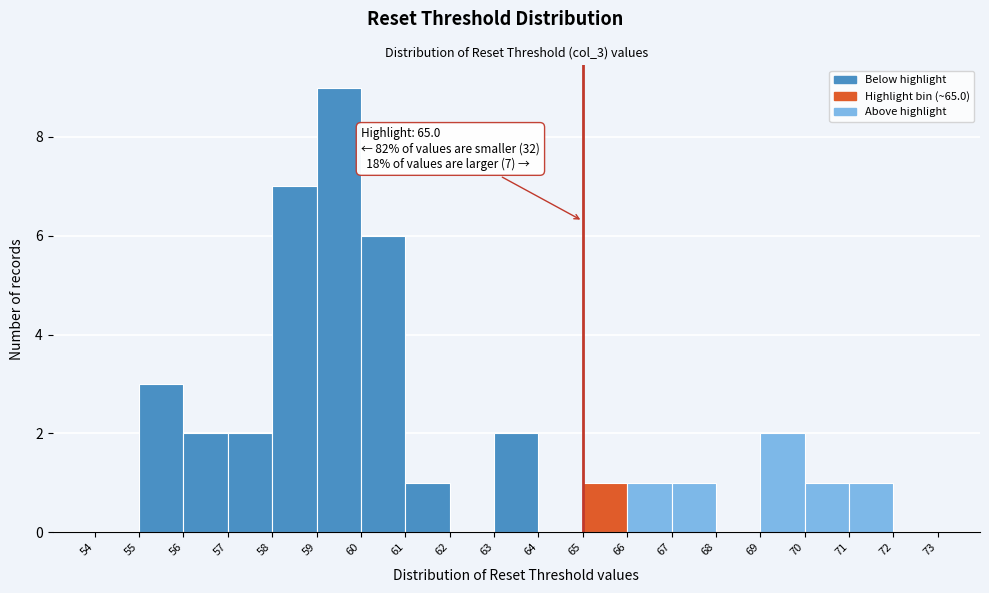

Which range on the x-axis has the tallest bar?

59 to 60